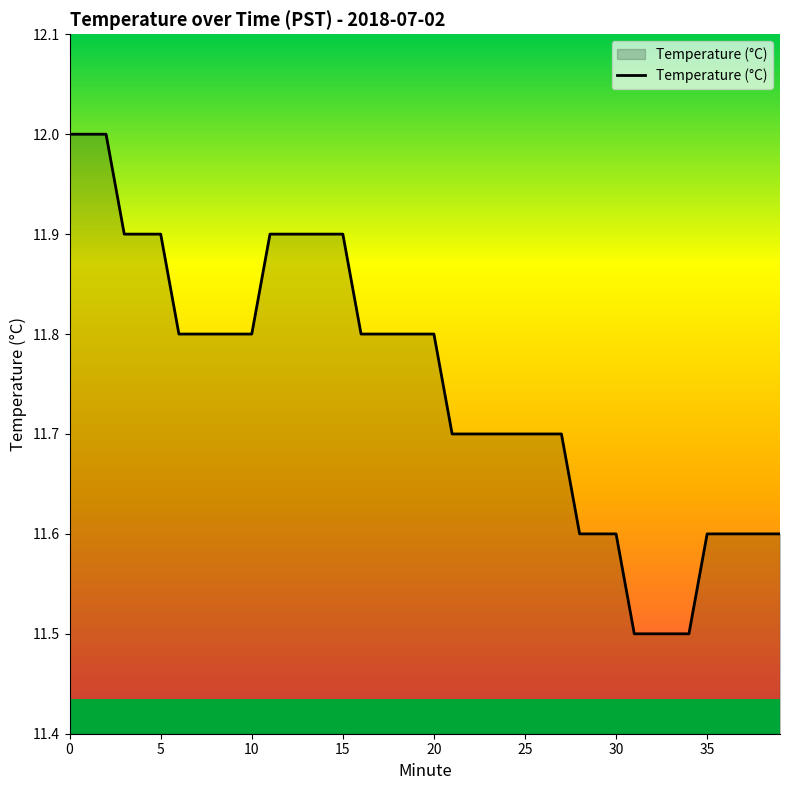

True or false: Temperature (°C) has a value of 11.9 at 15.

True